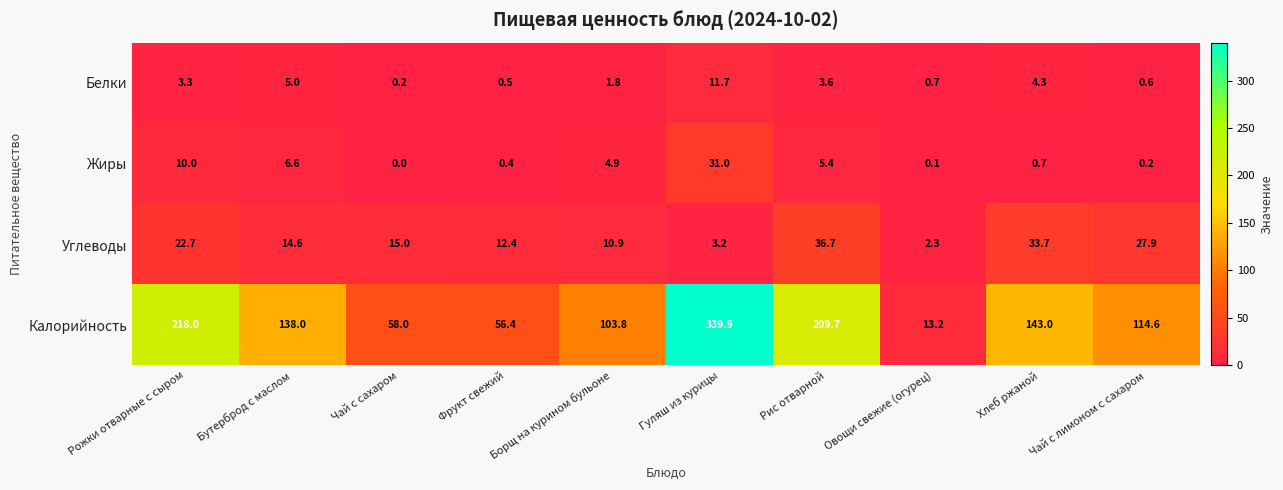

What is the total value across all series at Гуляш из курицы?

385.8